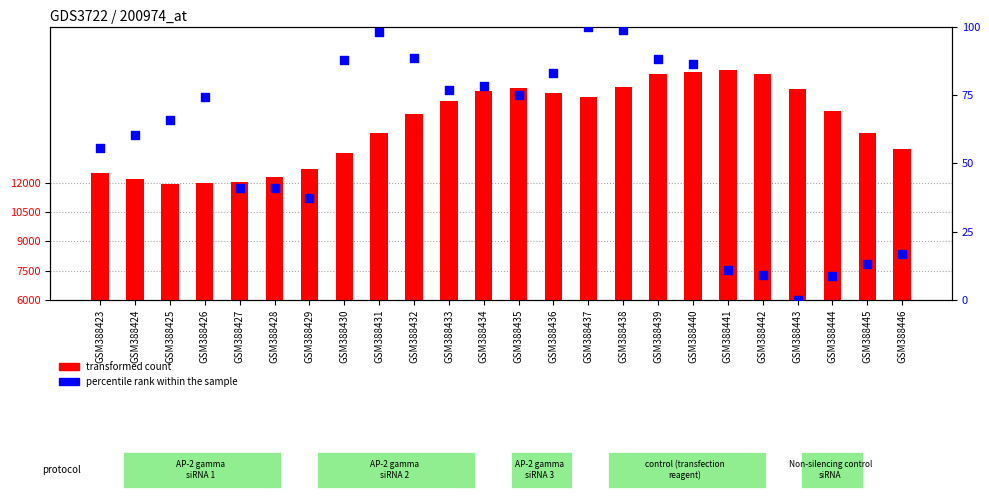

Which series has the largest total across all categories?

transformed count